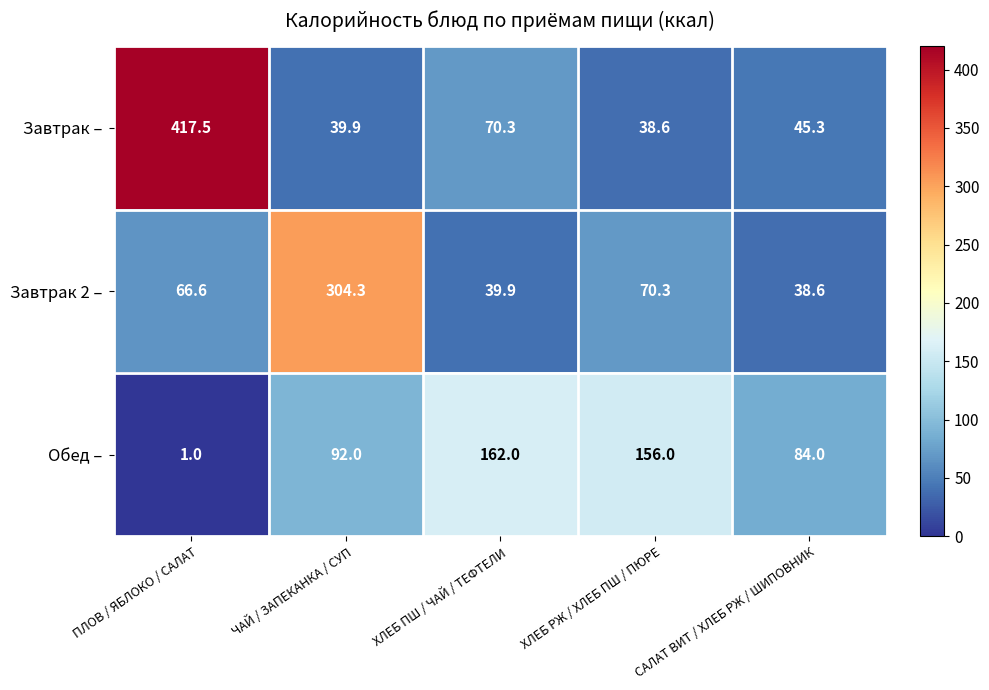

Is the value of Завтрак – at ХЛЕБ РЖ / ХЛЕБ ПШ / ПЮРЕ greater than the value of Обед – at ХЛЕБ РЖ / ХЛЕБ ПШ / ПЮРЕ?

No